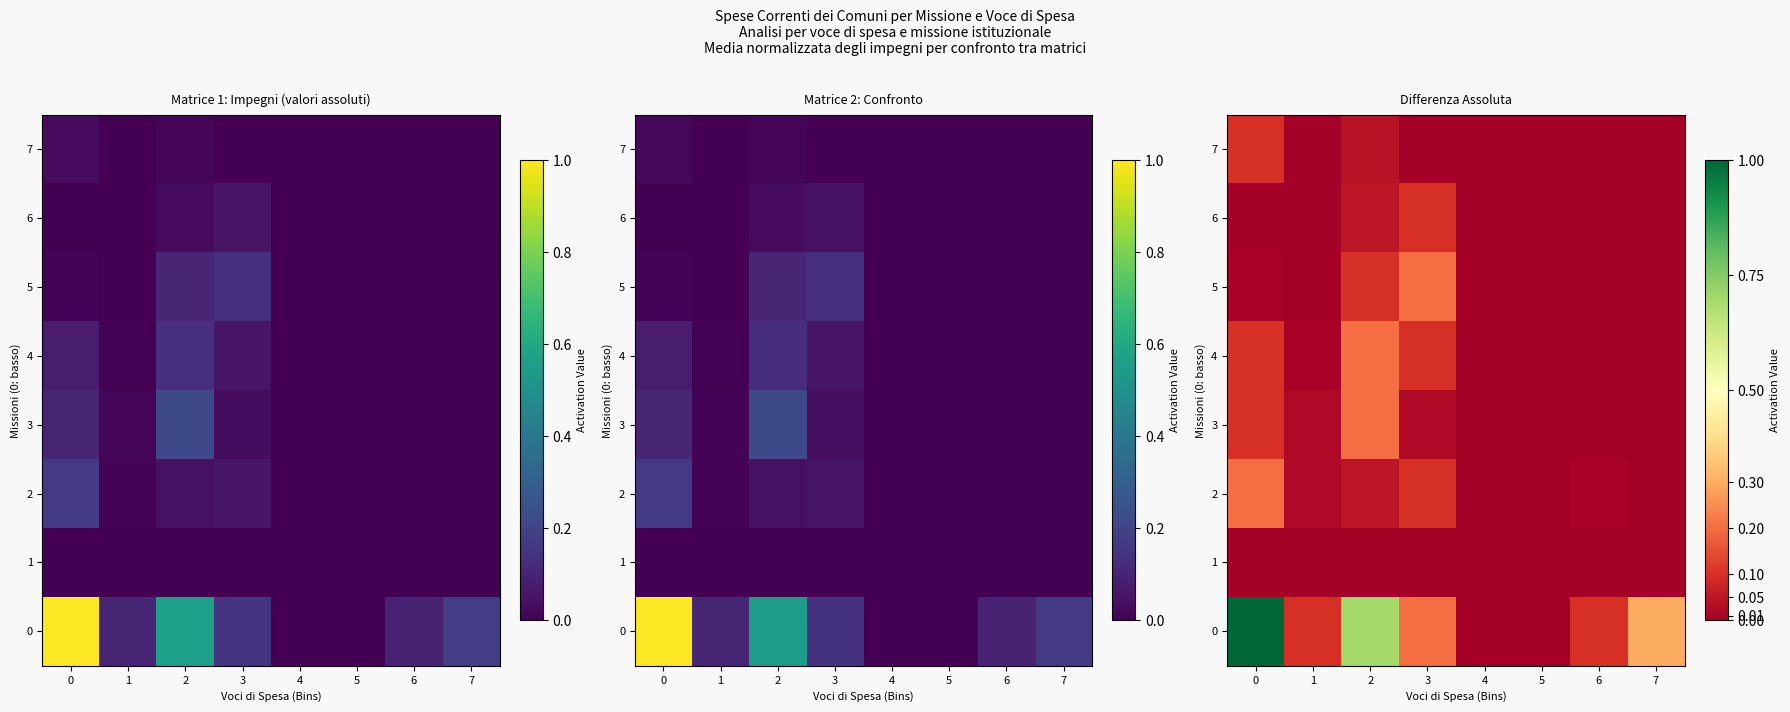

What is the difference between the maximum and second lowest values in the 5 series?

0.2